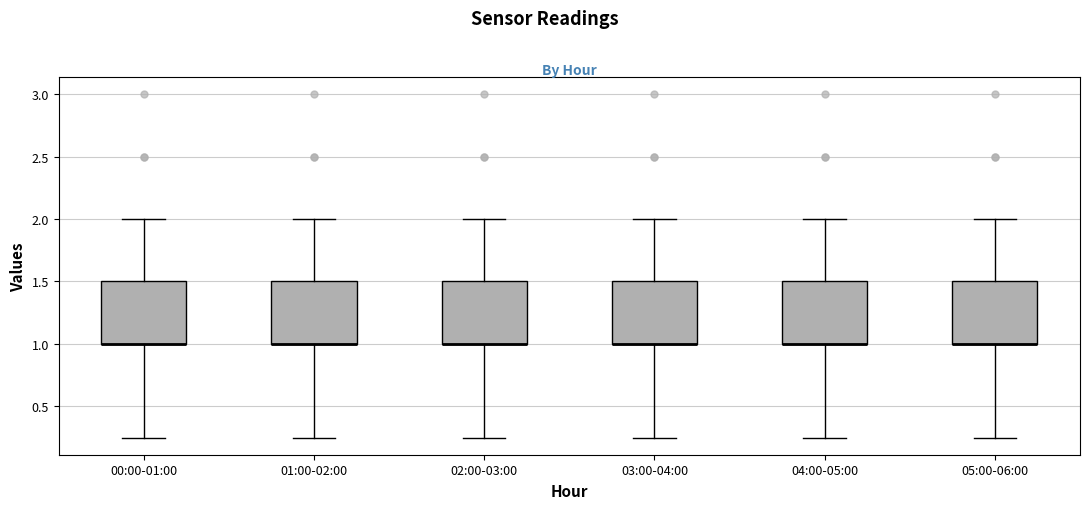

Where is the upper edge of the box for 00:00-01:00 on the y-axis? The values are not printed on the chart, so give them approximately, as read against the axis.

1.50